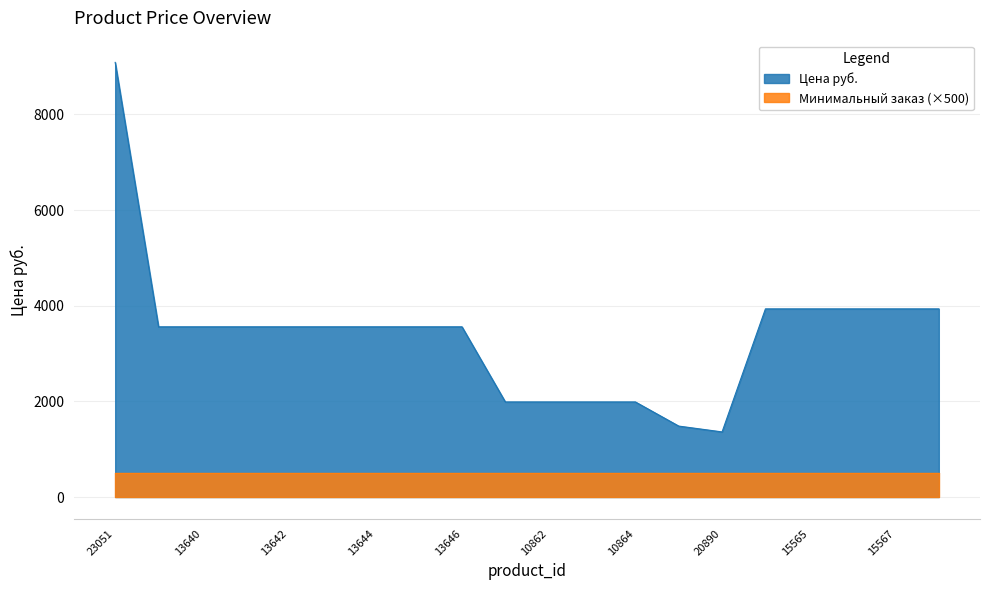

Reading left to right, transcribe all the data shown in this chart.

23051=9088	13639=3559	13640=3559	13641=3559	13642=3559	13643=3559	13644=3559	13645=3559	13646=3559	10861=1988	10862=1988	10863=1988	10864=1988	14742=1483	20890=1361	15564=3934	15565=3934	15566=3934	15567=3934	15568=3934